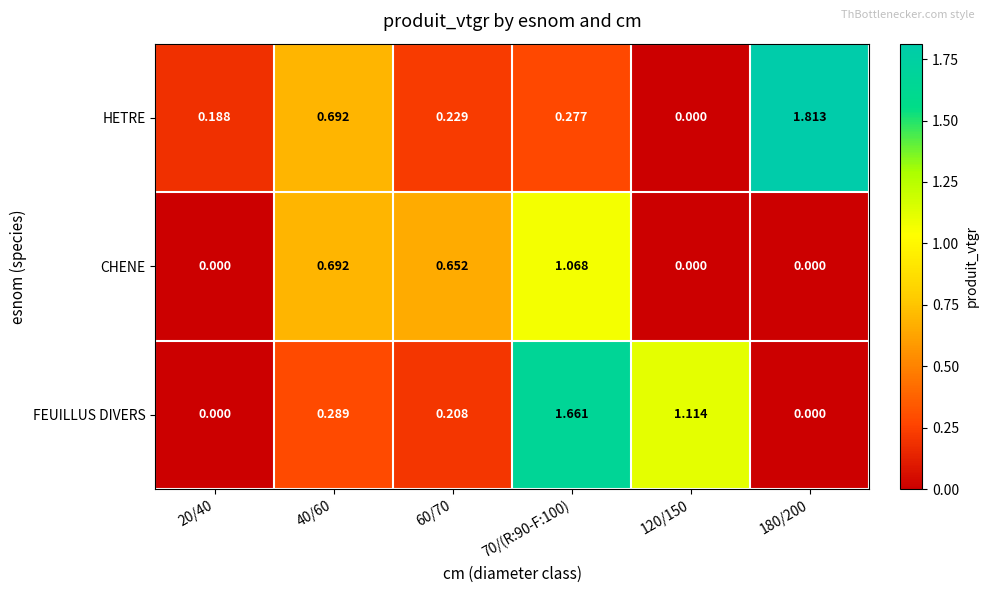

At 70/(R:90-F:100), list the series in order from smallest to largest.

HETRE, CHENE, FEUILLUS DIVERS